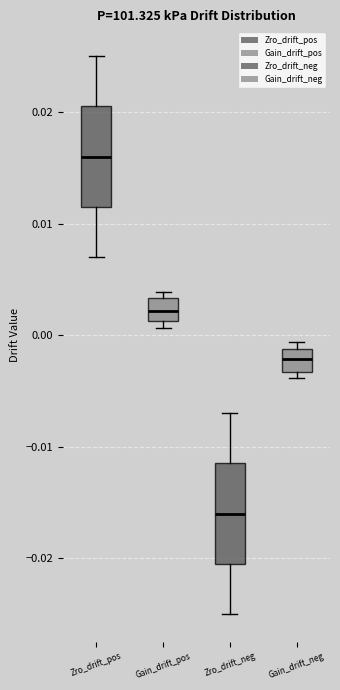

Which box's median line is the highest?

Zro_drift_pos